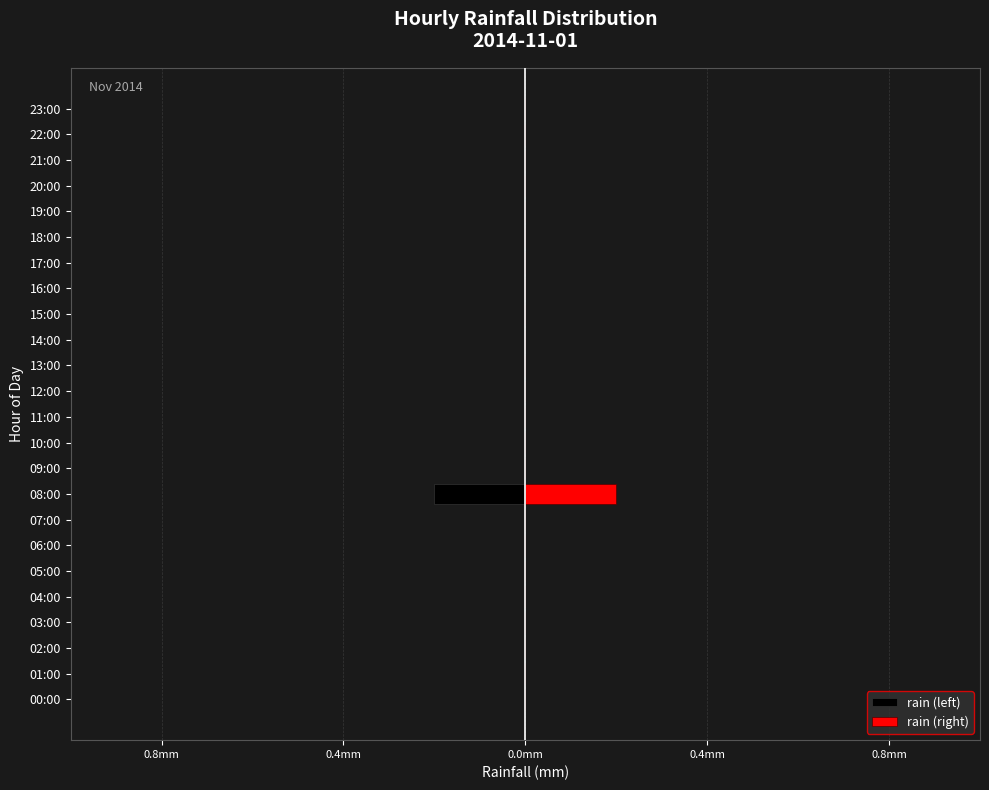

Count the rain (left) values in the range 0 to 1.

23